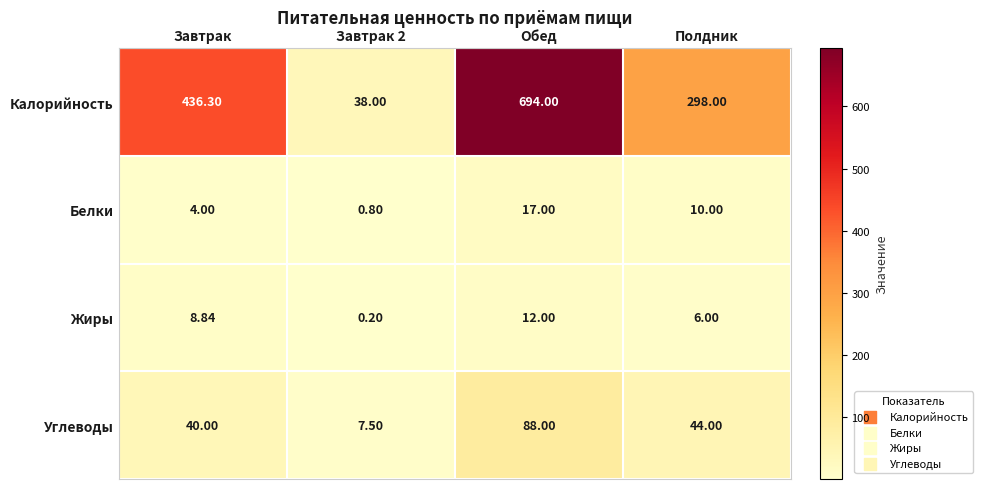

At which category does the chart reach its peak across all series?

Обед